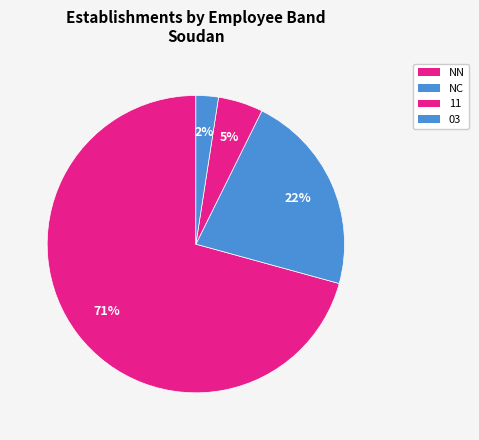

How many segments does this pie chart have?

4